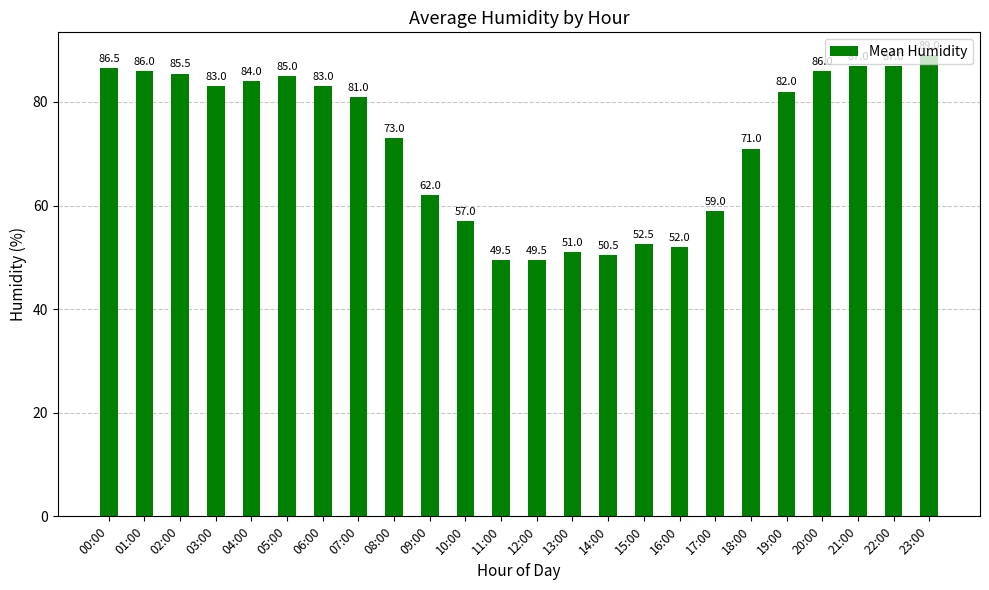

What position from the left is 21:00?

22